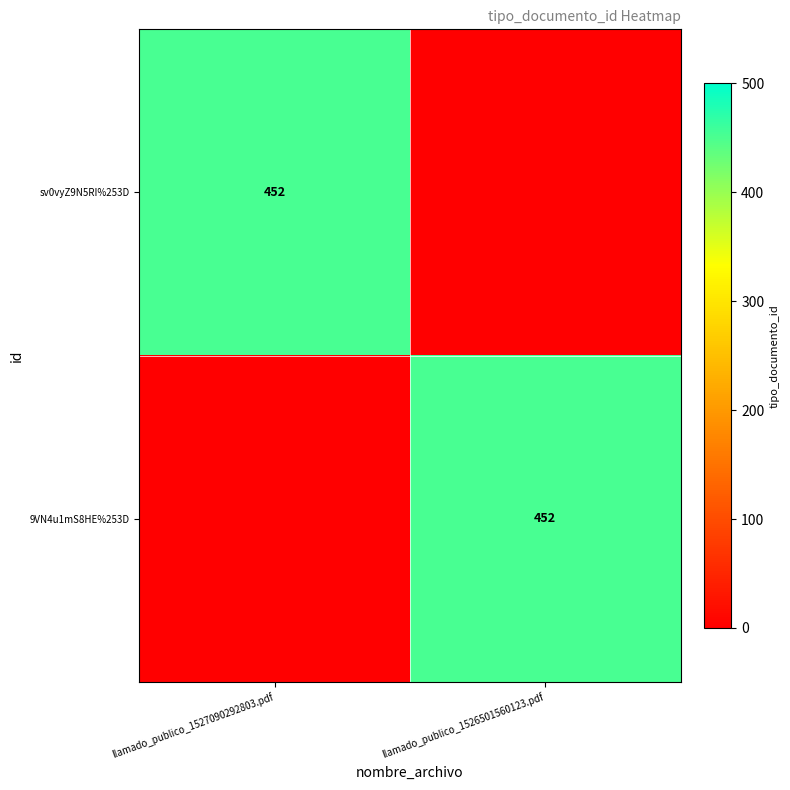

Is it true that 9VN4u1mS8HE%253D equals 633 at llamado_publico_1526501560123.pdf?

False